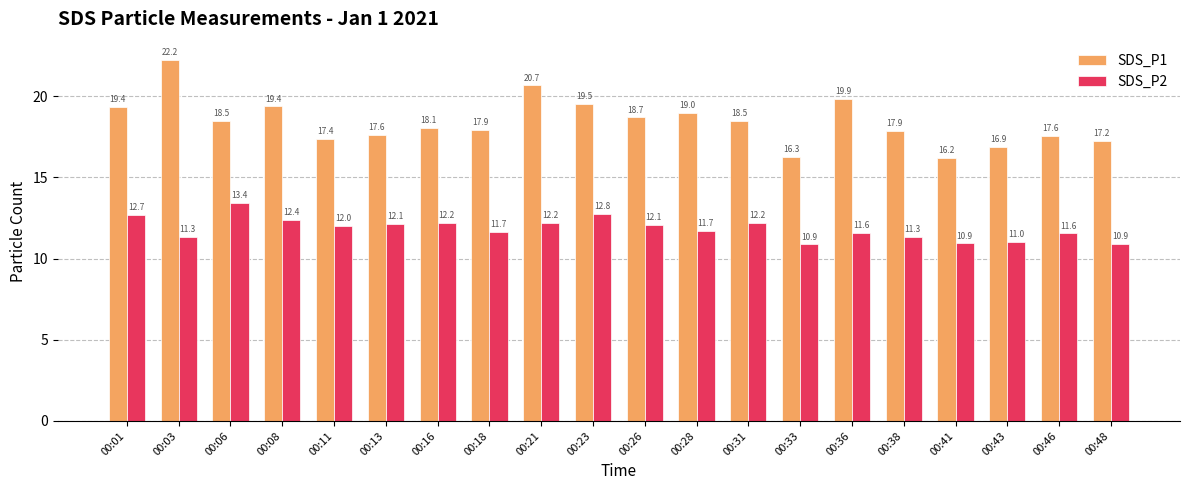

What is the difference between the SDS_P1 values at 00:28 and 00:11?

1.6